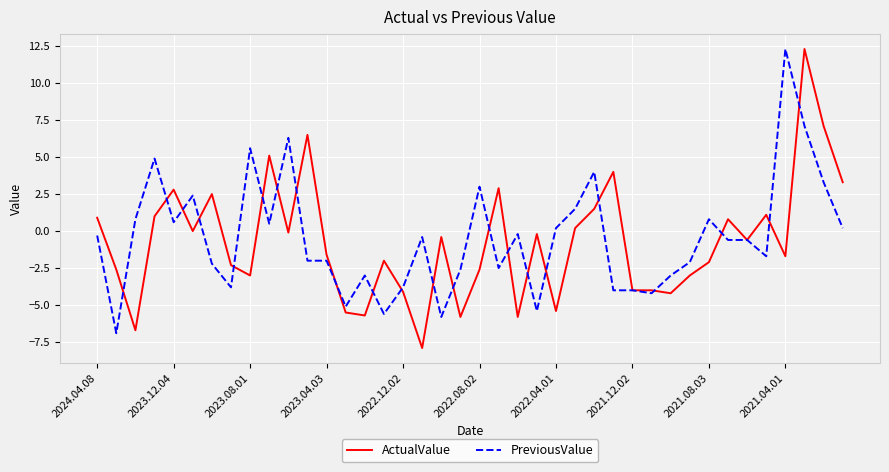

Which series has the largest range (max minus min)?

ActualValue